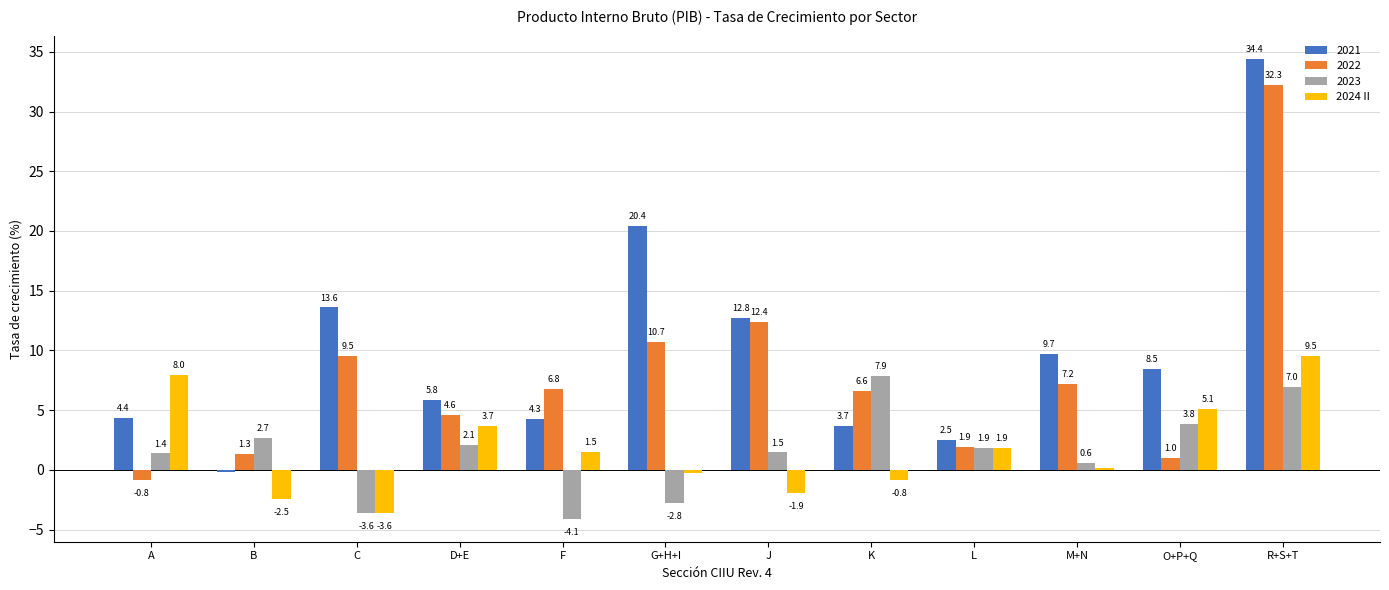

How many categories are shown in the chart?

12